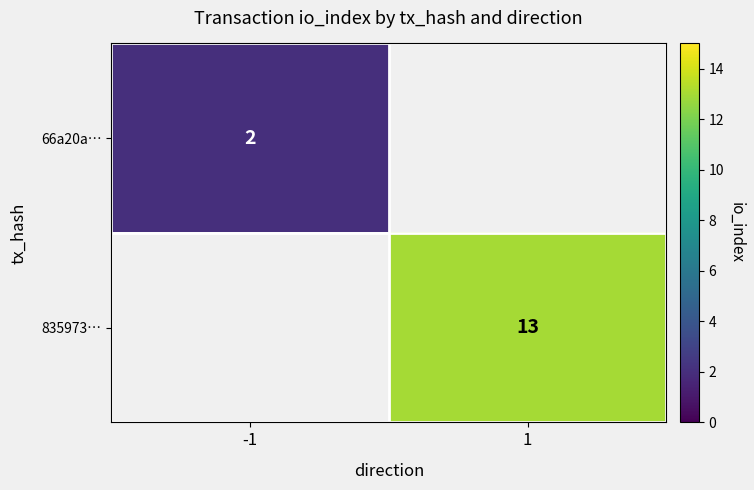

The value of 66a20a… at -1 is 3. True or false?

False